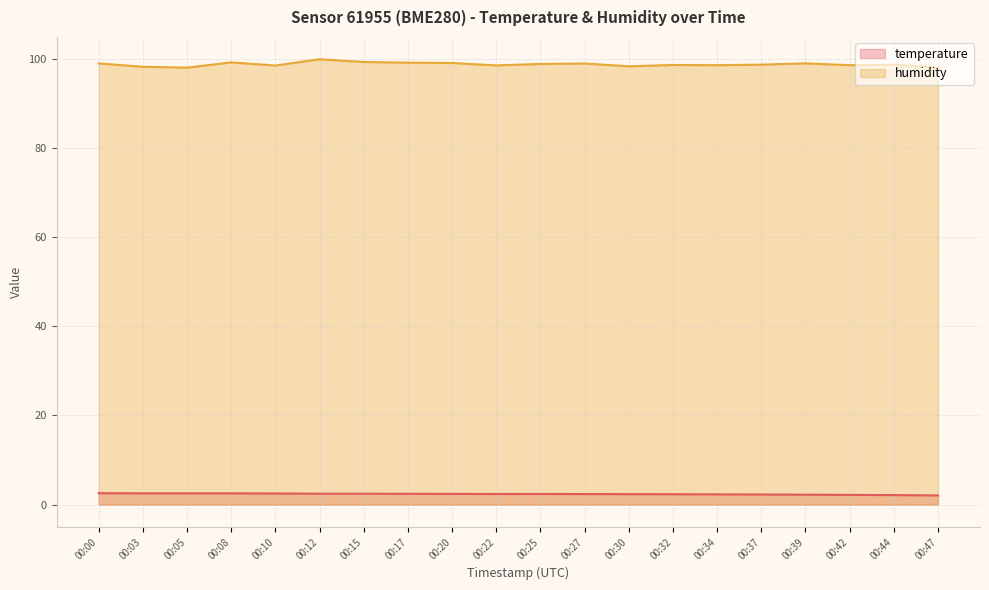

Which category has the lowest value in the temperature series?

00:47